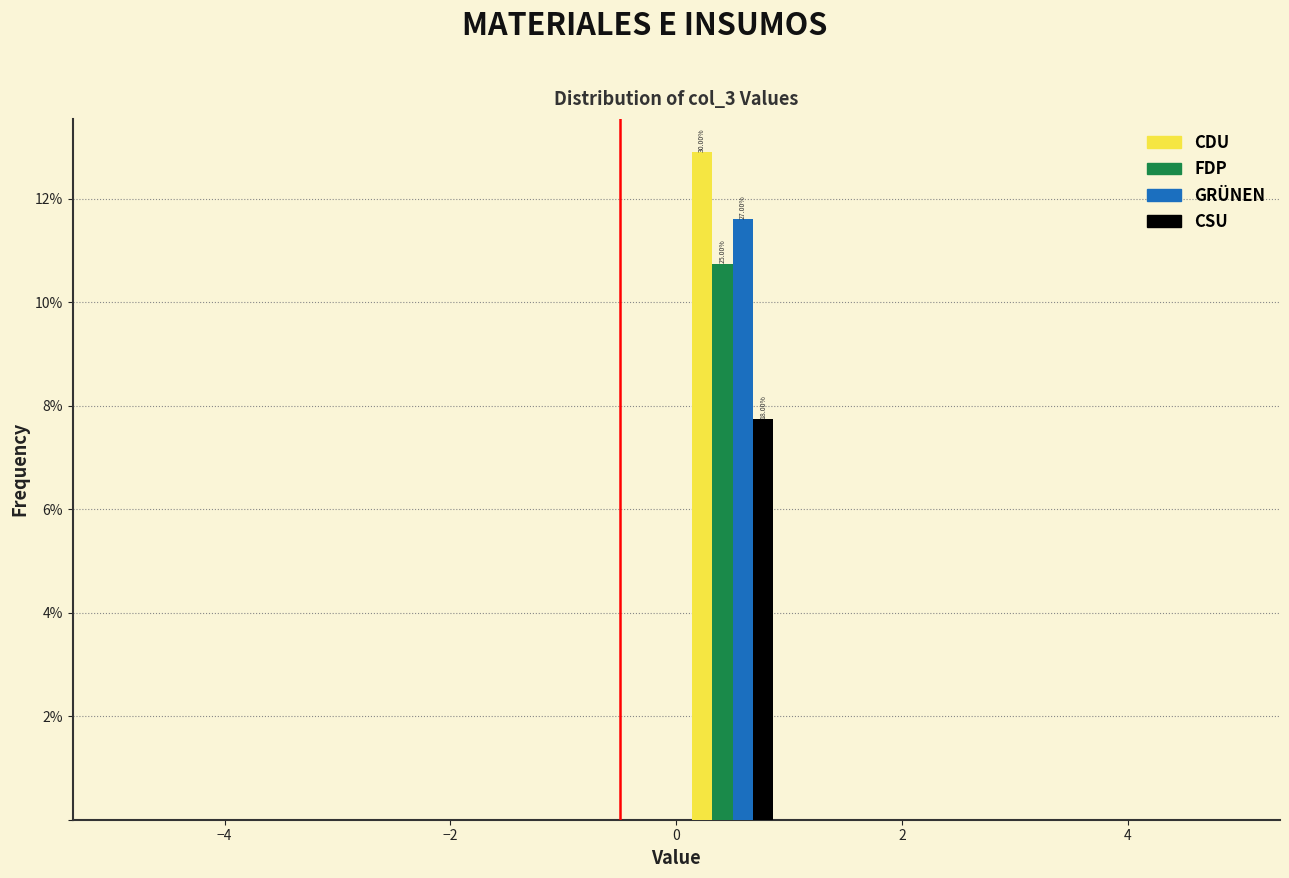

In the GRÜNEN series, which range on the x-axis has the tallest bar?

0 to 1